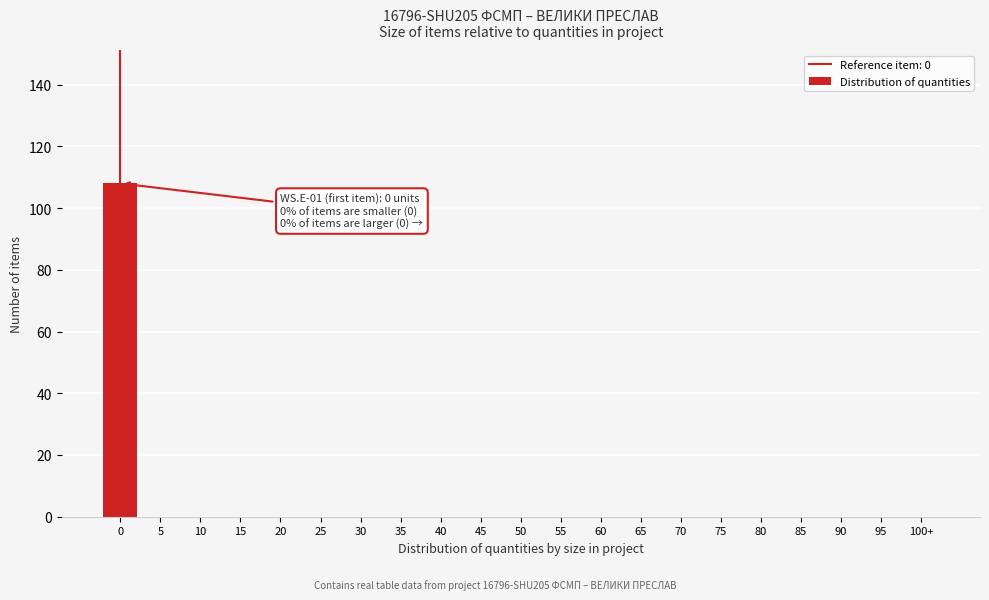

Reading left to right, list all the values displayed in this chart.

0=108	5=0	10=0	15=0	20=0	25=0	30=0	35=0	40=0	45=0	50=0	55=0	60=0	65=0	70=0	75=0	80=0	85=0	90=0	95=0	100+=0